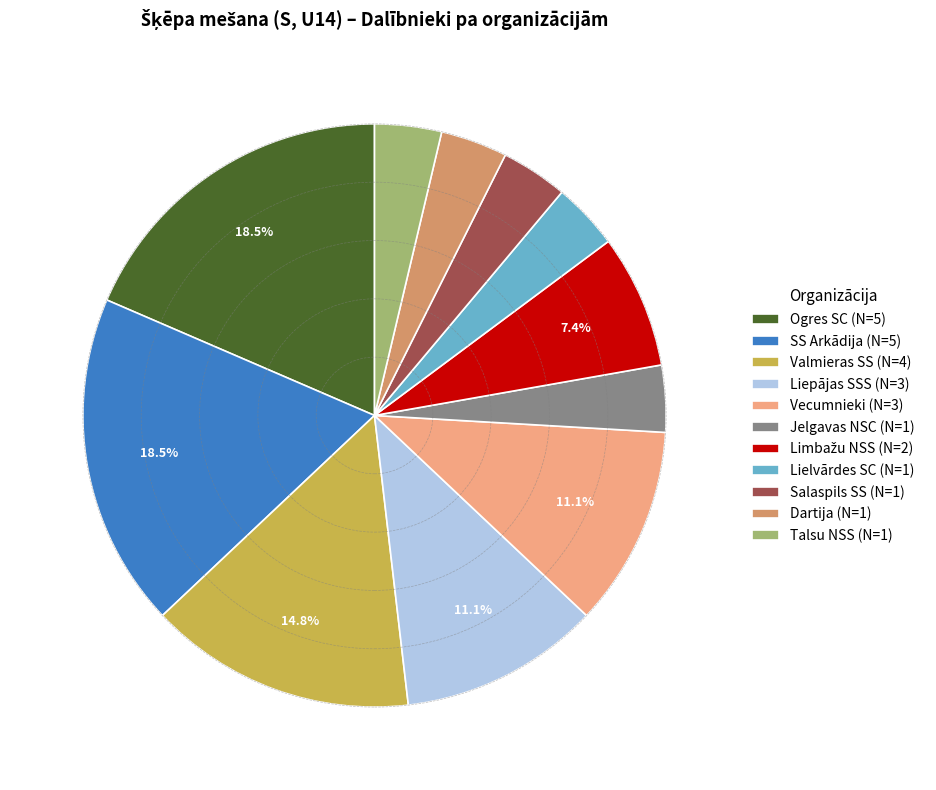

Is it true that Valmieras SS is 26% of the pie?

False